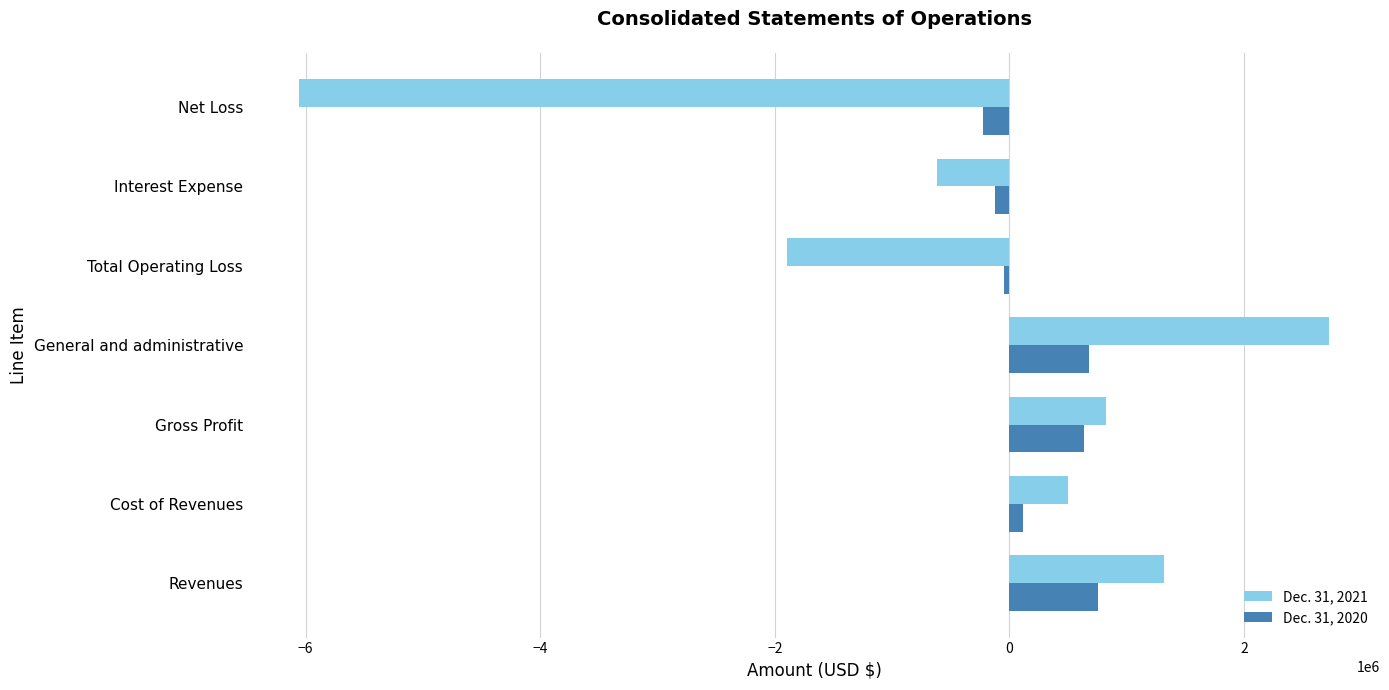

Which series has the widest spread of values?

Dec. 31, 2021